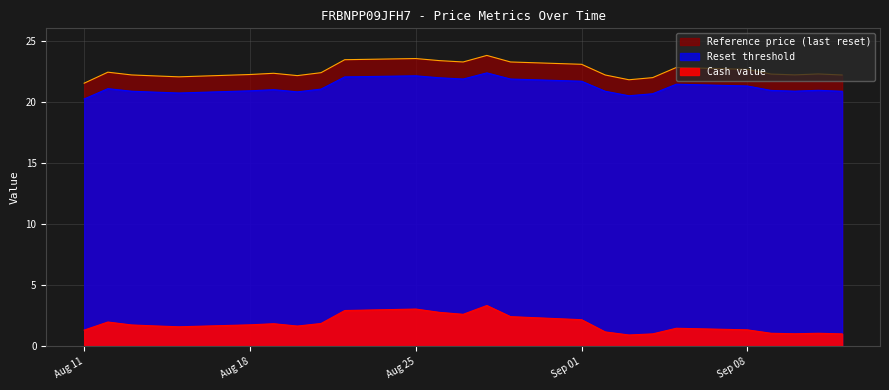

At which category does Cash value reach its first local valley?

2025-08-15